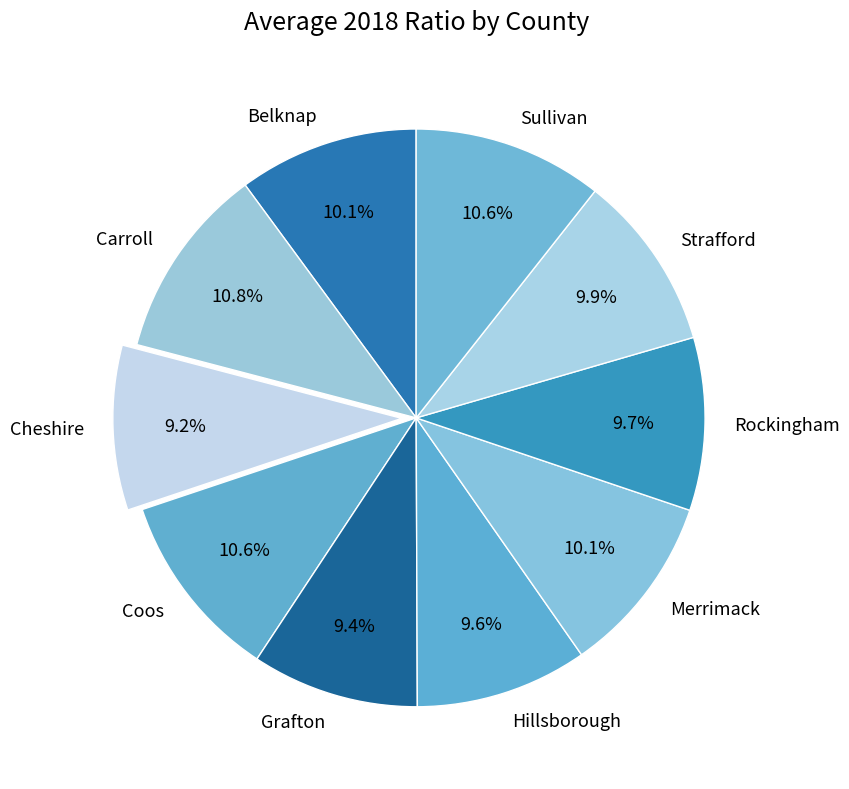

To the nearest percent, what is the combined percentage of Grafton and Cheshire?

19%